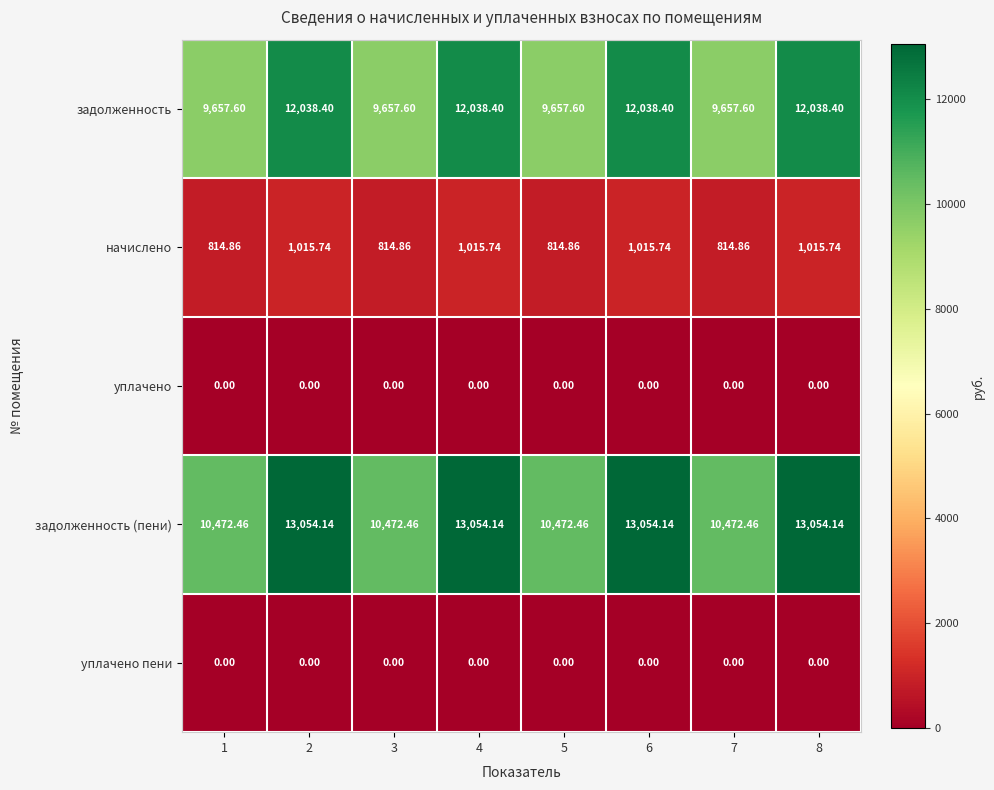

What is the total value across all series at 5?

20944.9